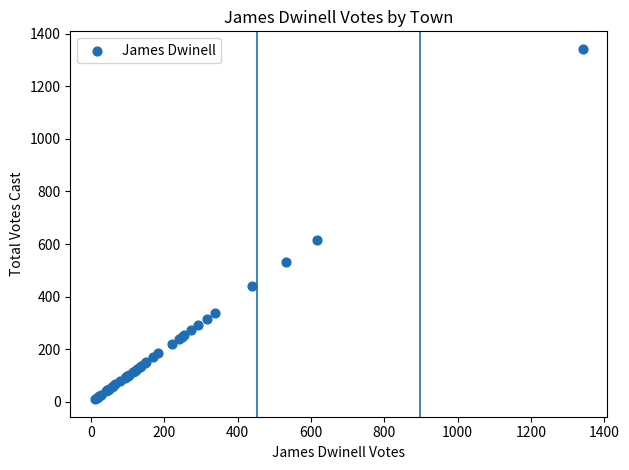

What Y value in the scatter plot is closest to 676?

615